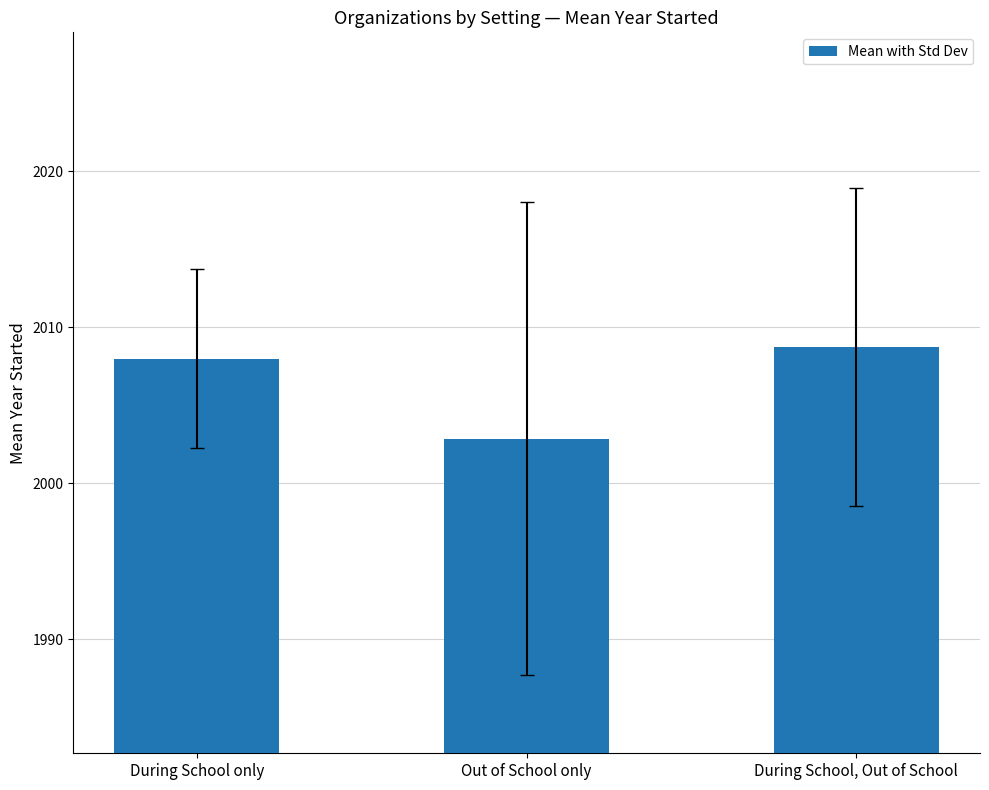

What is the value of the 1st bar from the left?

2008.0